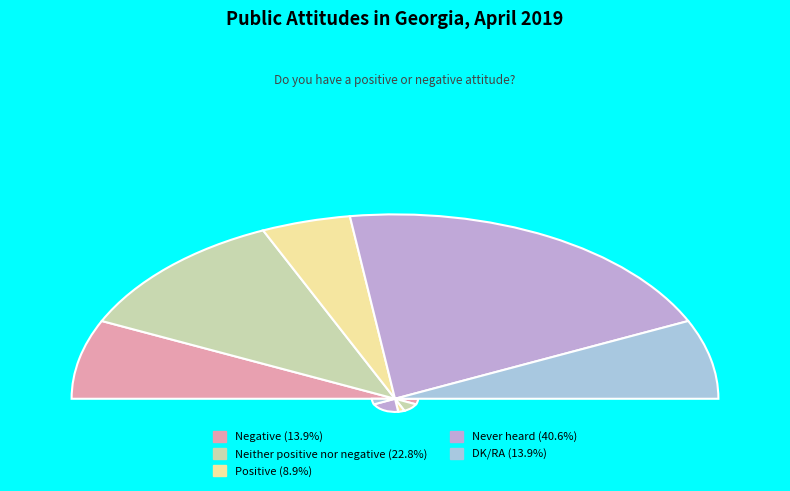

What percentage is the Neither positive nor negative slice, to the nearest percent?

23%